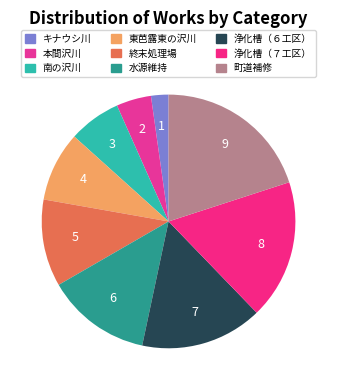

How many slices are in this pie chart?

9